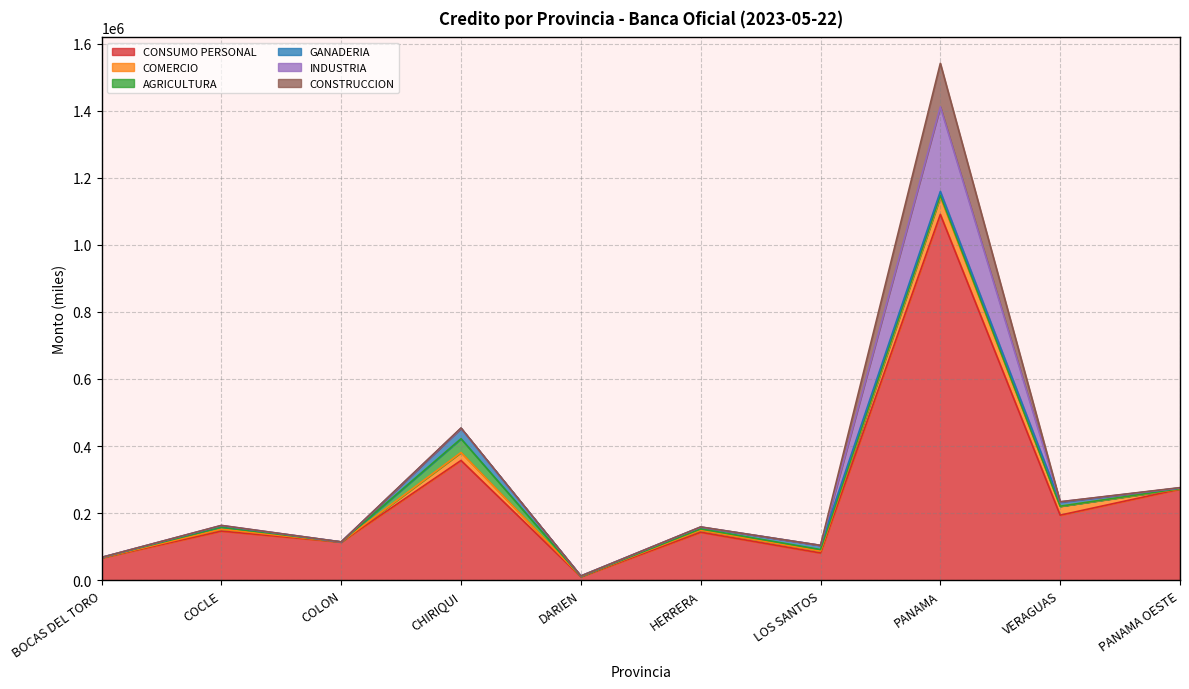

Reading right to left, what are all the values shown in this chart?

CONSUMO PERSONAL: PANAMA OESTE=271652.0	VERAGUAS=193963.7	PANAMA=1090724.6	LOS SANTOS=81217.6	HERRERA=143085.5	DARIEN=10189.7	CHIRIQUI=357085.2	COLON=113662.5	COCLE=146408.3	BOCAS DEL TORO=66312.5
COMERCIO: PANAMA OESTE=343.2	VERAGUAS=26407.5	PANAMA=51875.3	LOS SANTOS=5654.8	HERRERA=6033.9	DARIEN=947.4	CHIRIQUI=23696.9	COLON=382.2	COCLE=5646.0	BOCAS DEL TORO=467.3
AGRICULTURA: PANAMA OESTE=1132.1	VERAGUAS=253.9	PANAMA=4885.6	LOS SANTOS=4482.4	HERRERA=3729.6	DARIEN=175.8	CHIRIQUI=41057.1	COLON=4.3	COCLE=6023.8	BOCAS DEL TORO=794.6
GANADERIA: PANAMA OESTE=2005.4	VERAGUAS=11820.3	PANAMA=11668.9	LOS SANTOS=12459.6	HERRERA=5439.8	DARIEN=1349.5	CHIRIQUI=31138.6	COLON=76.4	COCLE=4235.5	BOCAS DEL TORO=344.5
INDUSTRIA: PANAMA OESTE=0.0	VERAGUAS=1396.5	PANAMA=252284.9	LOS SANTOS=0.0	HERRERA=305.0	DARIEN=0.0	CHIRIQUI=97.9	COLON=34.9	COCLE=991.0	BOCAS DEL TORO=0.0
CONSTRUCCION: PANAMA OESTE=962.1	VERAGUAS=0.0	PANAMA=129877.1	LOS SANTOS=0.0	HERRERA=319.1	DARIEN=0.0	CHIRIQUI=802.7	COLON=0.0	COCLE=21.2	BOCAS DEL TORO=80.0